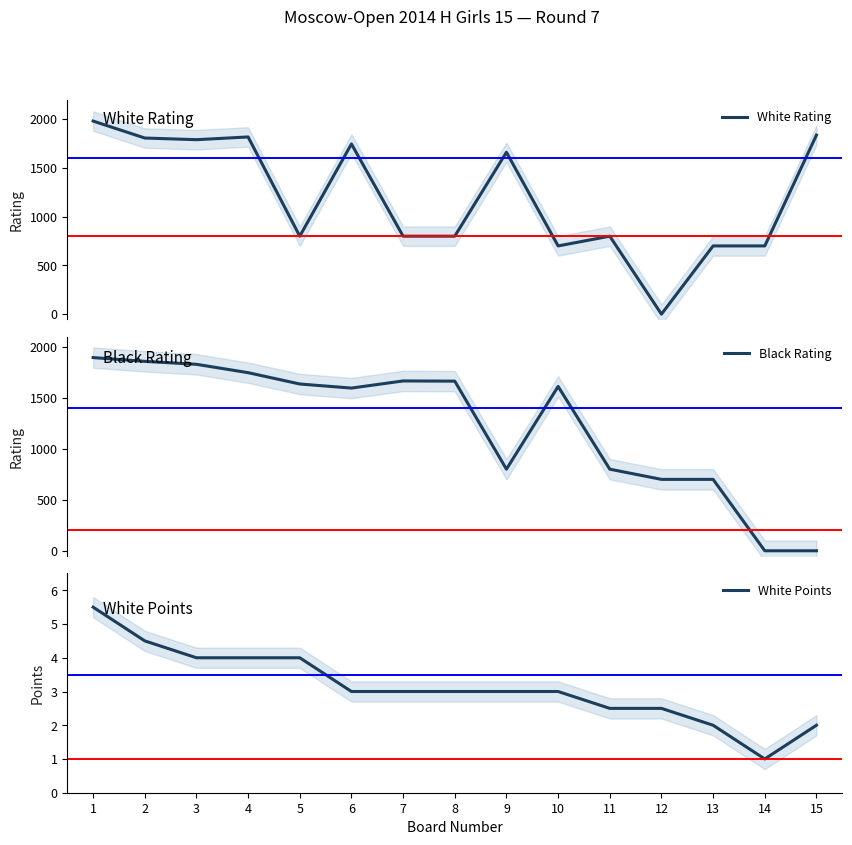

Which series ends up on top after the final intersection of White Points and Black Rating?

White Points